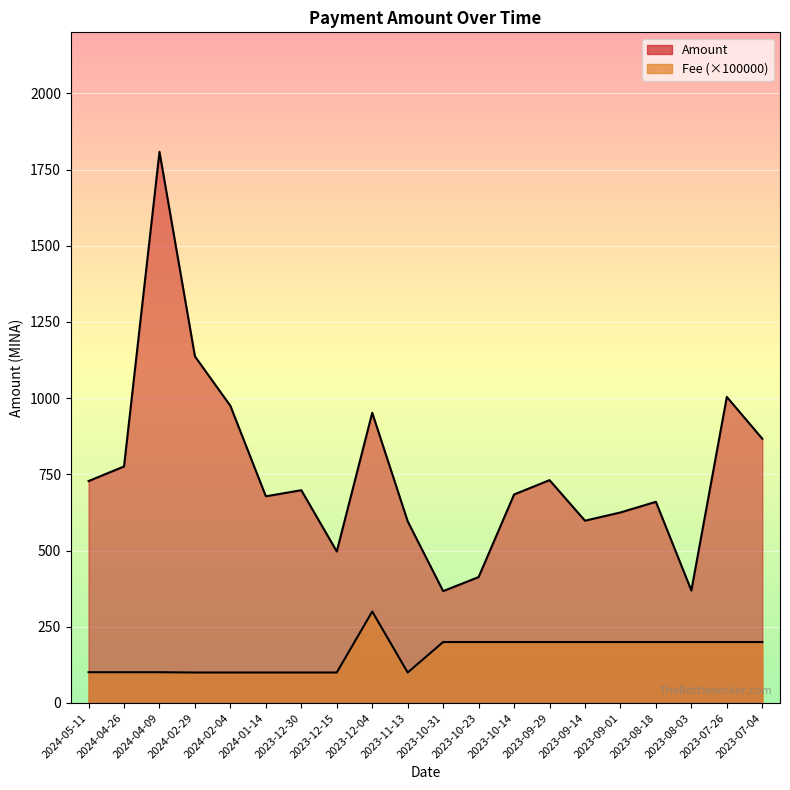

How many interior local peaks does the Amount series have?

6